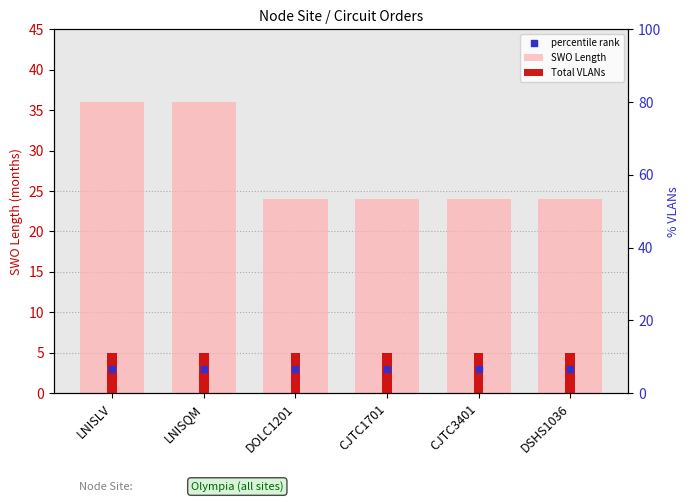

What are all the series names shown in the legend?

SWO Length, Total VLANs, percentile rank